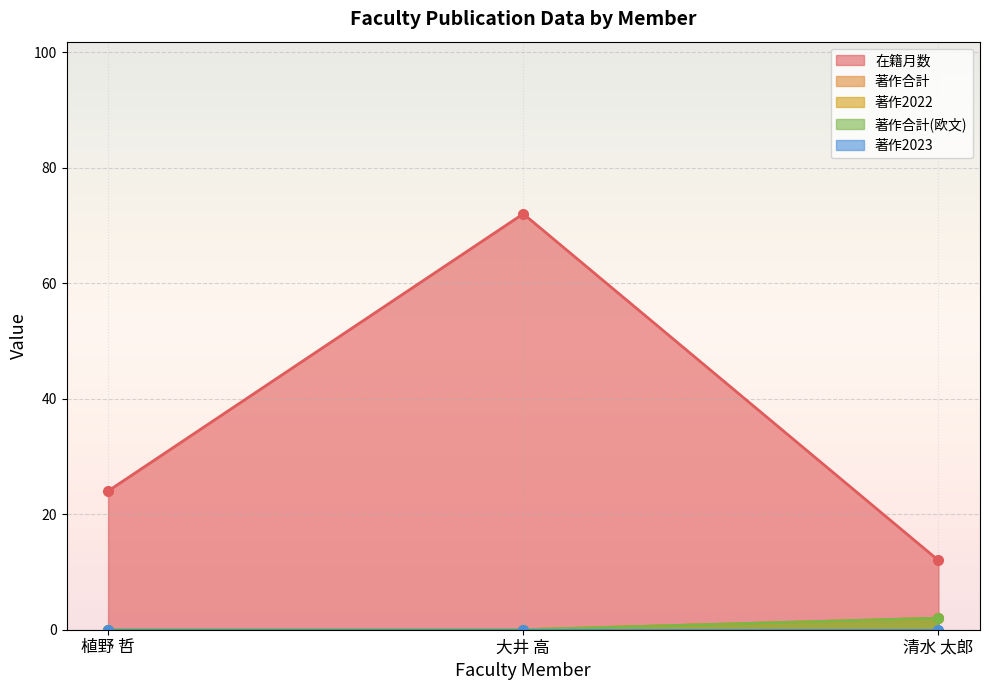

At how many categories does at least one series exceed 37?

1